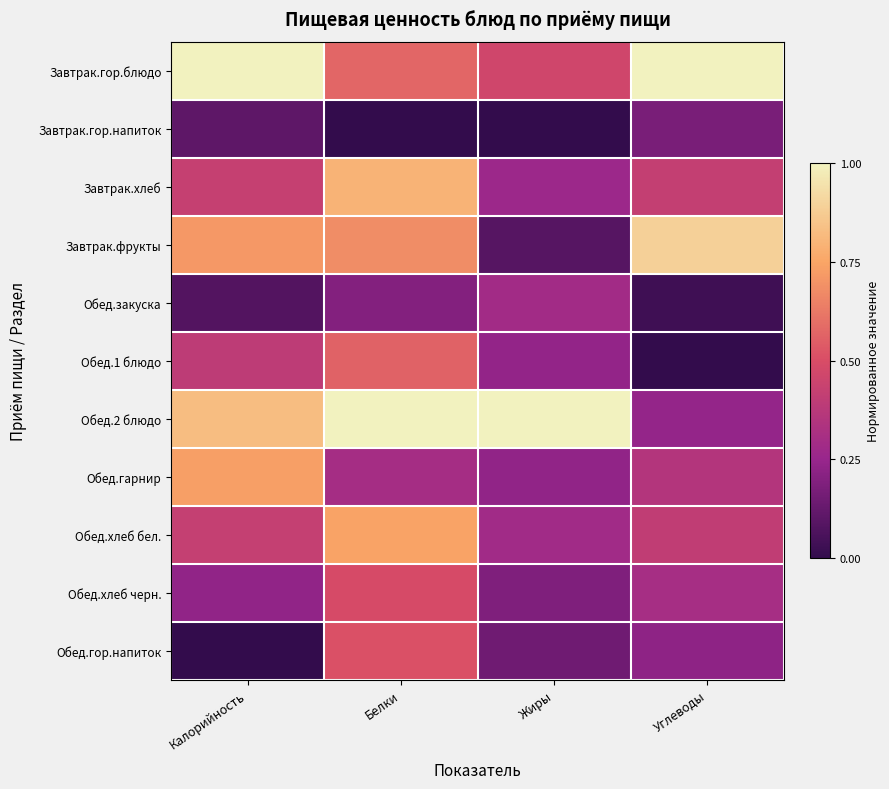

Reading right to left, list all the values displayed in this chart.

Завтрак.гор.блюдо: Углеводы=1.0	Жиры=0.5	Белки=0.6	Калорийность=1.0
Завтрак.гор.напиток: Углеводы=0.2	Жиры=0.0	Белки=0.0	Калорийность=0.1
Завтрак.хлеб: Углеводы=0.4	Жиры=0.3	Белки=0.8	Калорийность=0.4
Завтрак.фрукты: Углеводы=0.9	Жиры=0.1	Белки=0.7	Калорийность=0.7
Обед.закуска: Углеводы=0.0	Жиры=0.3	Белки=0.2	Калорийность=0.1
Обед.1 блюдо: Углеводы=0.0	Жиры=0.2	Белки=0.6	Калорийность=0.4
Обед.2 блюдо: Углеводы=0.2	Жиры=1.0	Белки=1.0	Калорийность=0.8
Обед.гарнир: Углеводы=0.4	Жиры=0.2	Белки=0.3	Калорийность=0.7
Обед.хлеб бел.: Углеводы=0.4	Жиры=0.3	Белки=0.7	Калорийность=0.4
Обед.хлеб черн.: Углеводы=0.3	Жиры=0.2	Белки=0.5	Калорийность=0.2
Обед.гор.напиток: Углеводы=0.2	Жиры=0.2	Белки=0.5	Калорийность=0.0